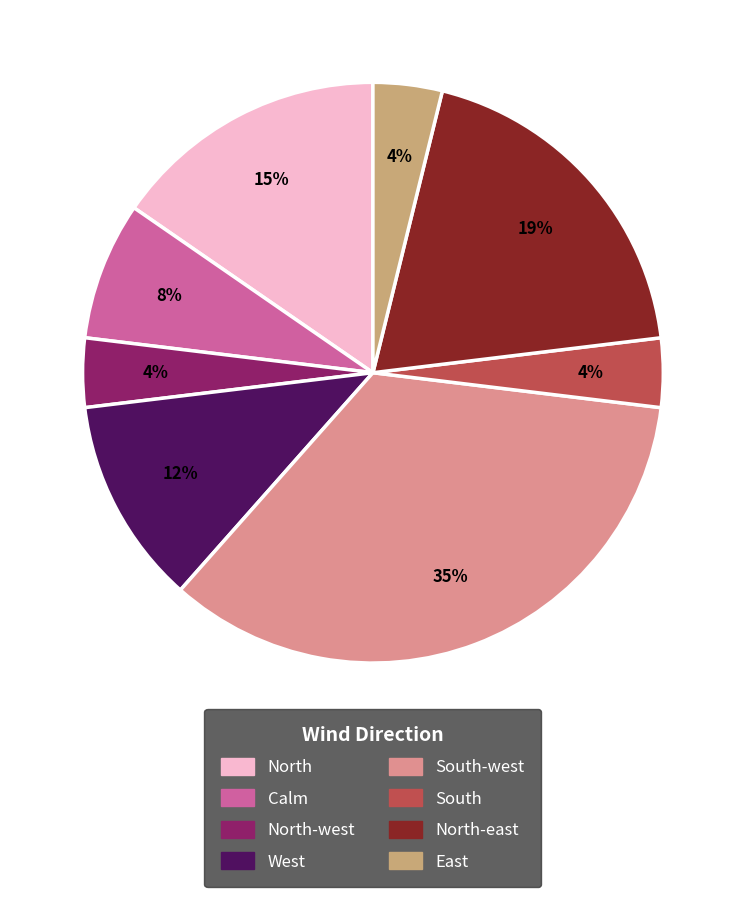

Is there any slice that represents more than half of the pie?

No